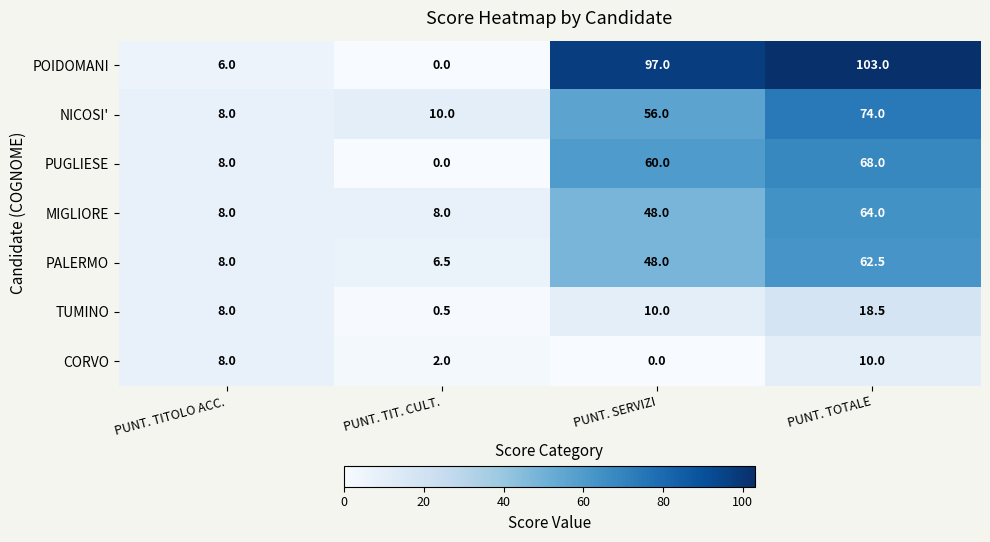

The value of PALERMO at PUNT. TITOLO ACC. is 11.9. True or false?

False